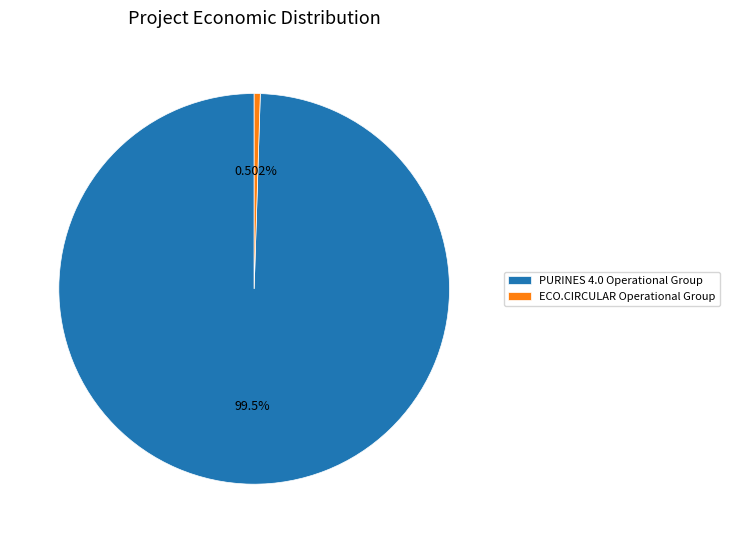

Is it true that ECO.CIRCULAR Operational Group is 1% of the pie?

True